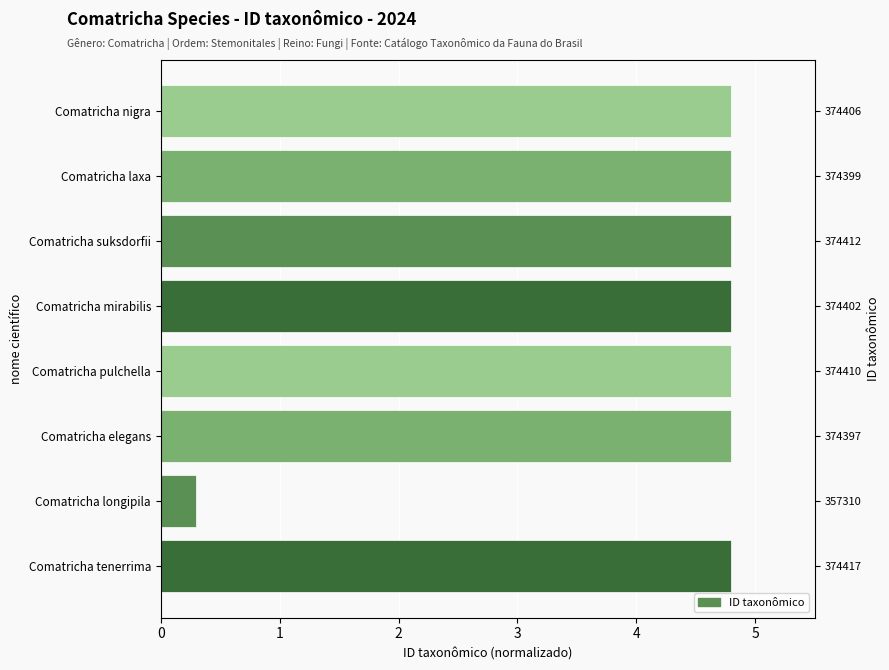

What is the ratio of the value at Comatricha mirabilis to the value at Comatricha suksdorfii?

1.0